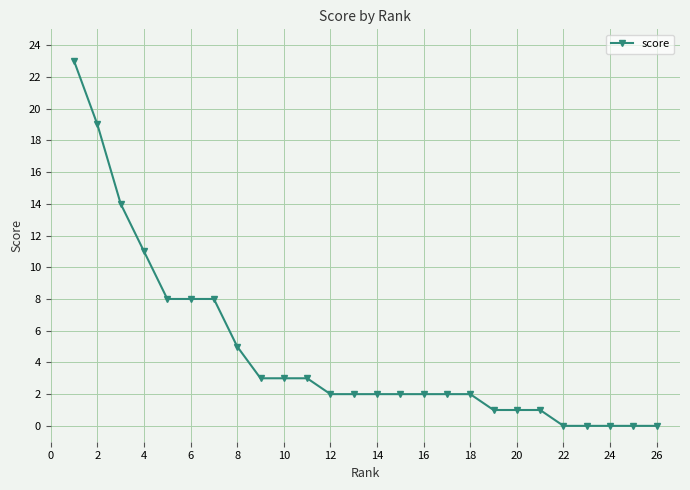

Reading left to right, transcribe all the data shown in this chart.

23	19	14	11	8	8	8	5	3	3	3	2	2	2	2	2	2	2	1	1	1	0	0	0	0	0